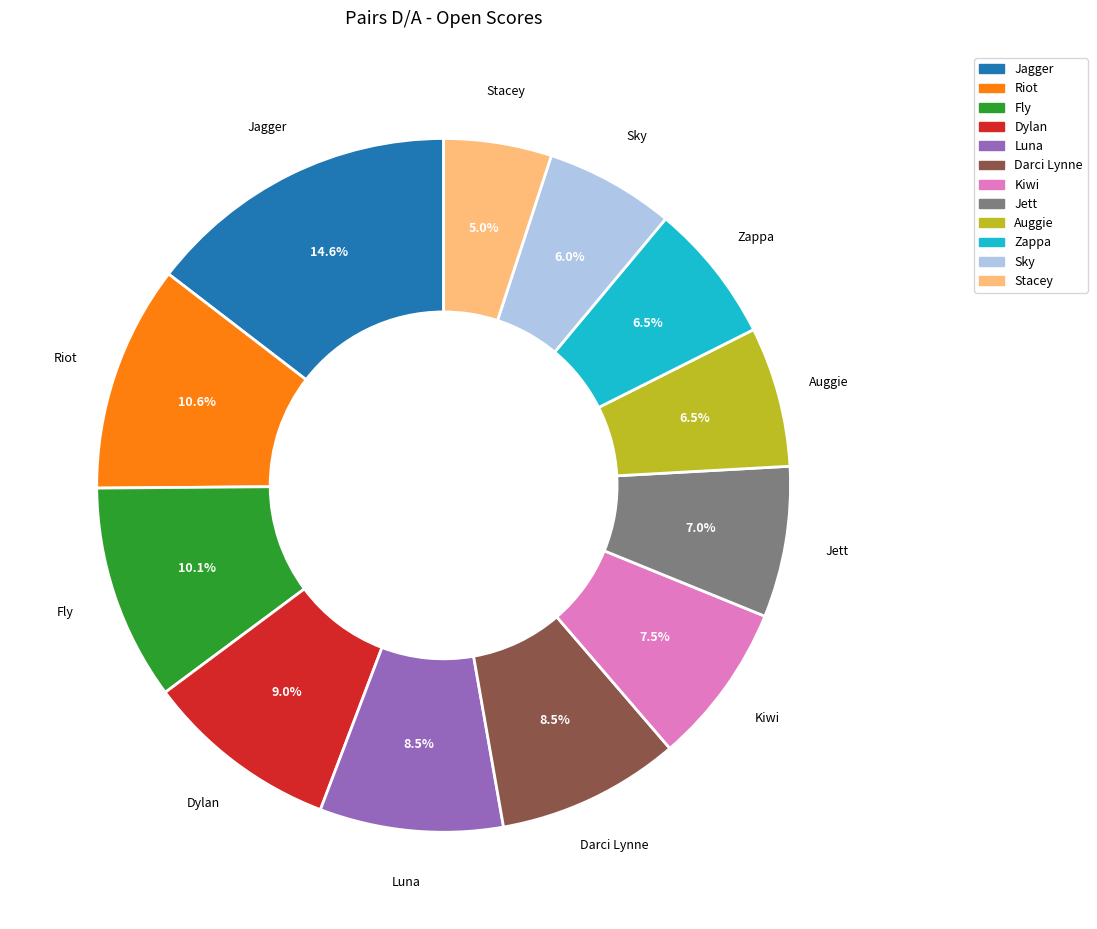

True or false: Dylan accounts for 9% of the total.

True